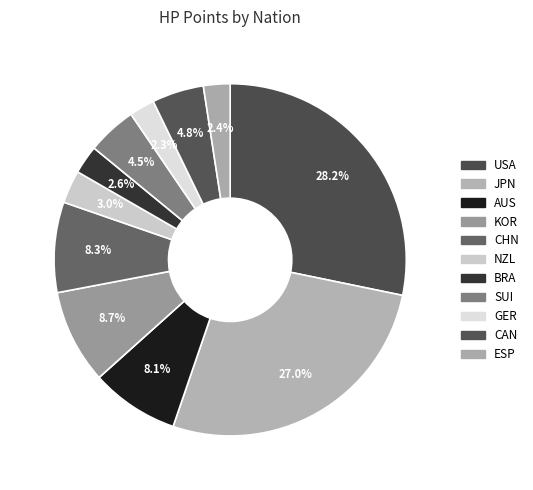

Count the number of slices in the pie.

11